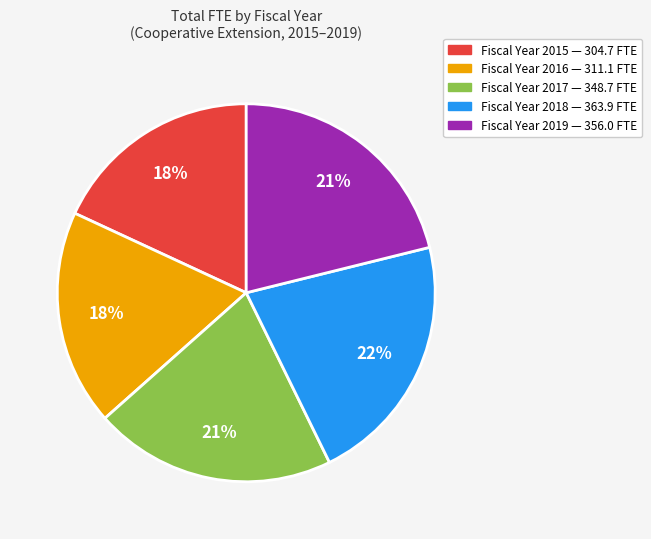

Does any single category account for the majority?

No